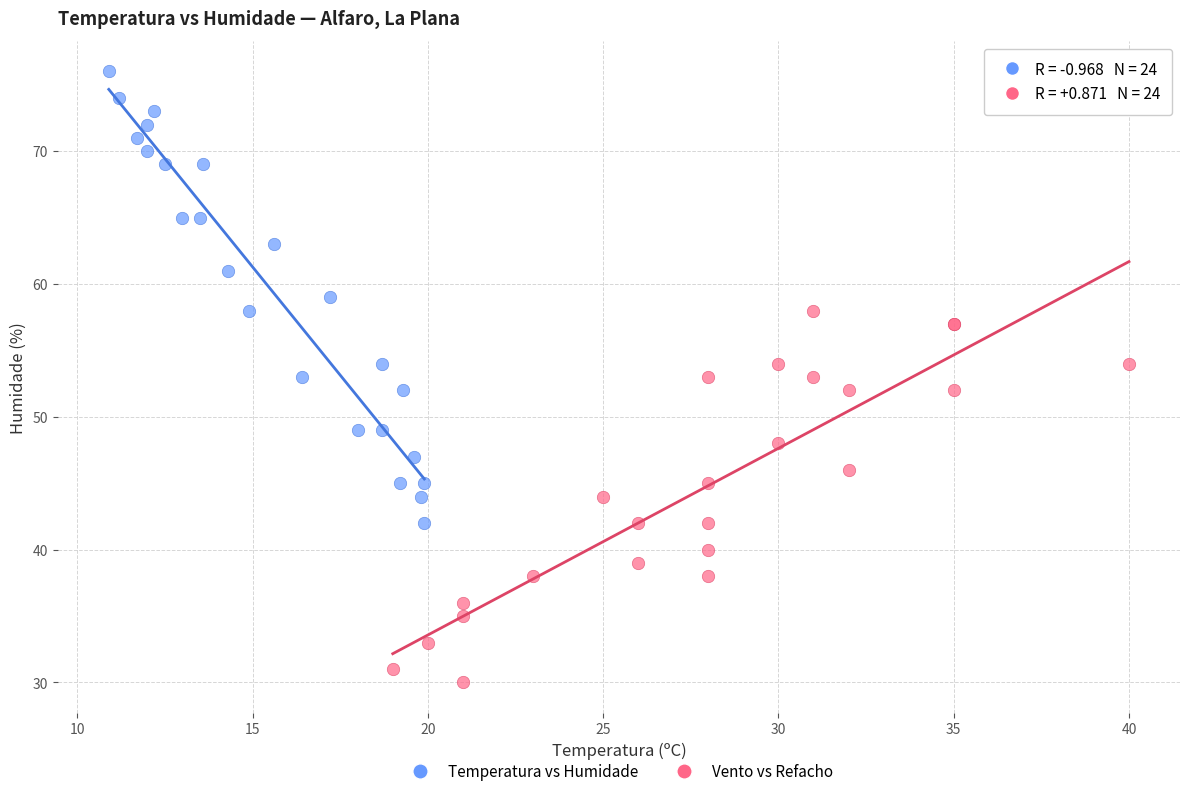

What are all the series names shown in the legend?

Temperatura vs Humidade, Vento vs Refacho